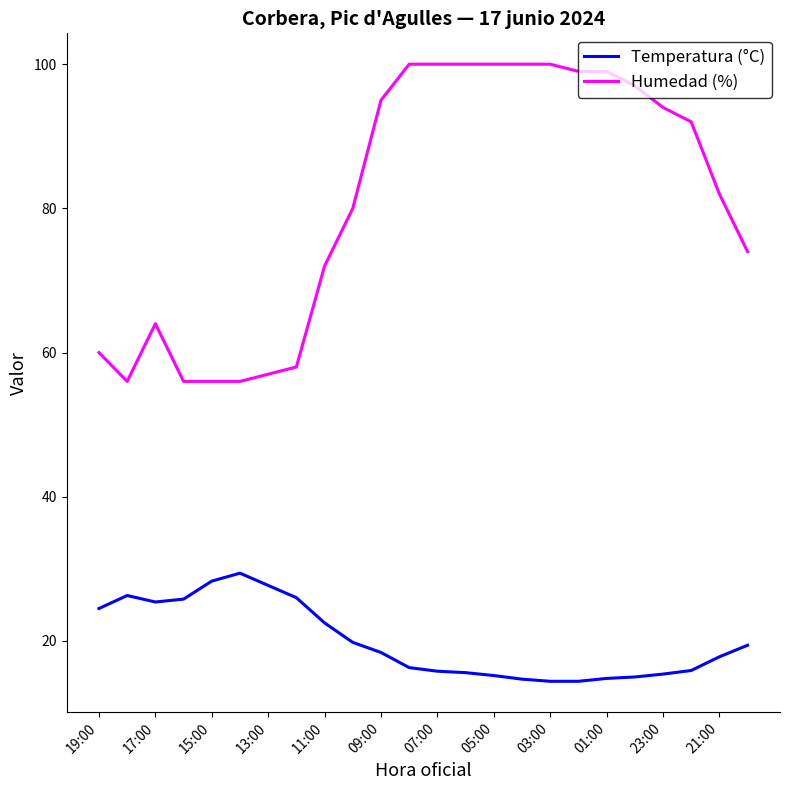

True or false: Temperatura (°C) has more than 1 interior local peaks.

True